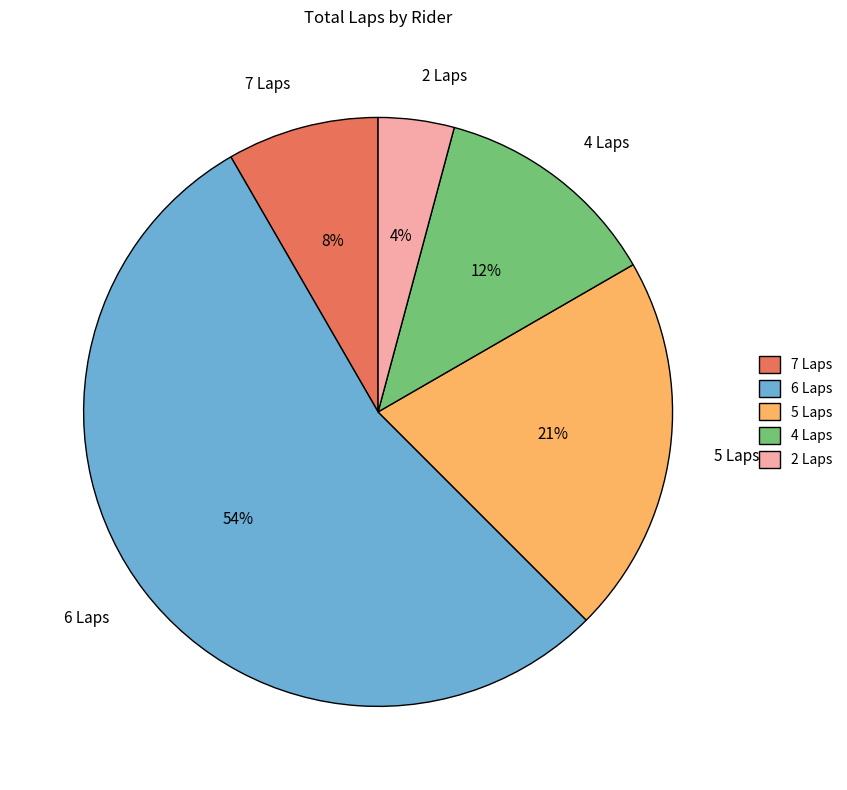

Approximately how many times larger is the value at 7 Laps compared to 5 Laps?

0.4